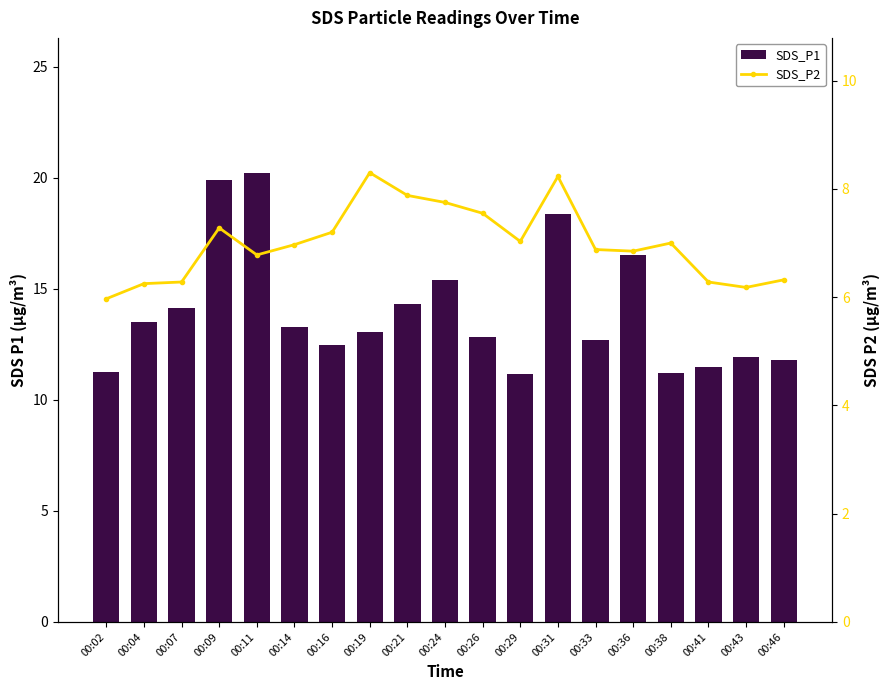

What is the total value across all series at 00:24?

23.1